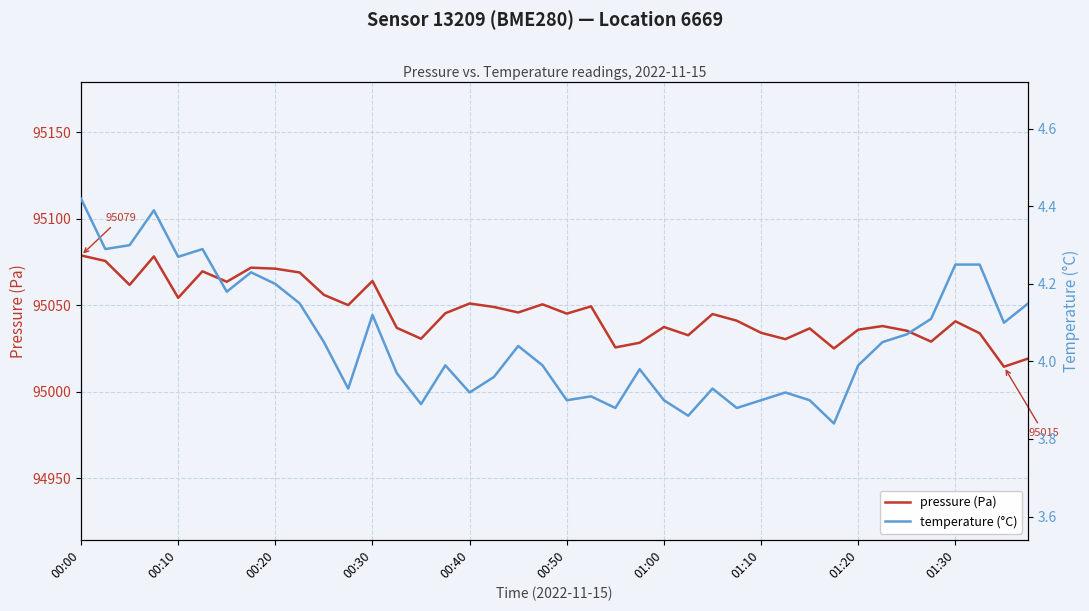

How many lines are shown in the chart?

2